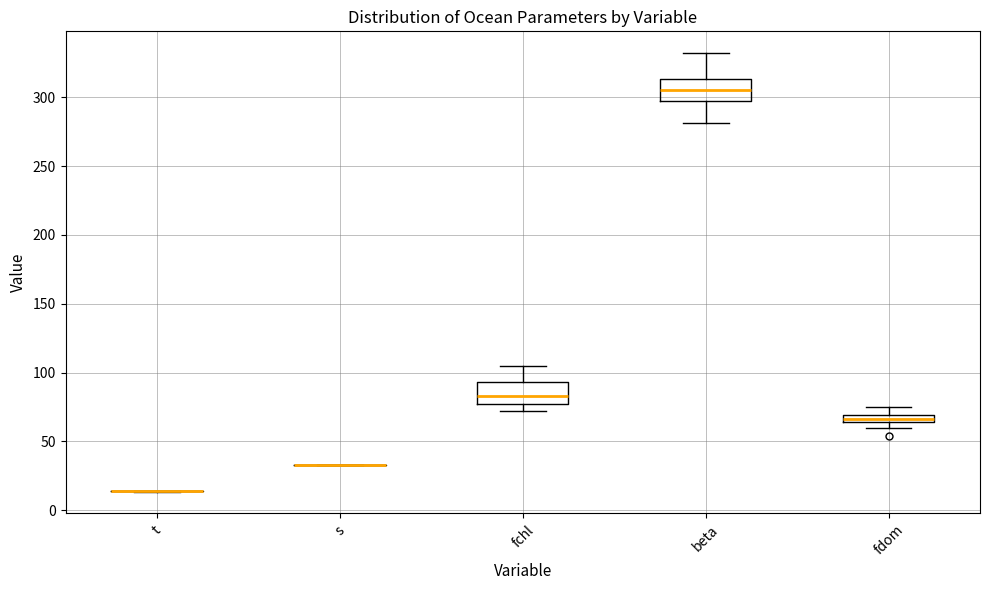

Where is the upper edge of the box for fchl on the y-axis? The values are not printed on the chart, so give them approximately, as read against the axis.

95